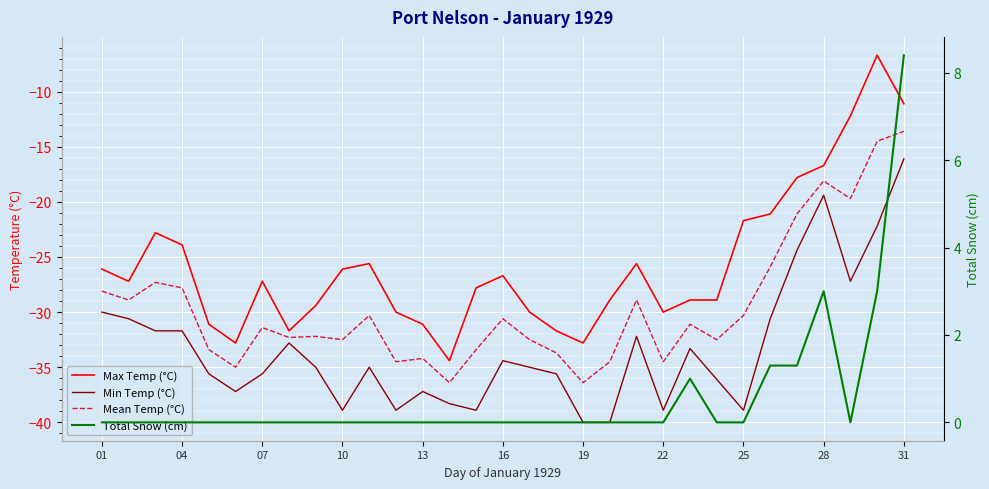

What is the sum of all Min Temp (°C) values?

-1031.7